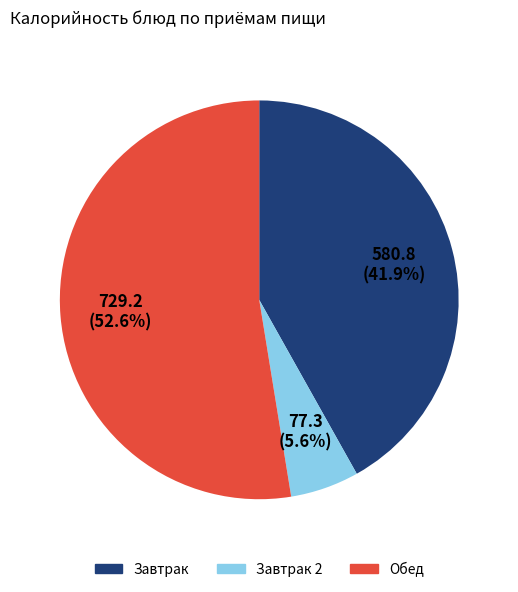

Is there any slice that represents more than half of the pie?

Yes